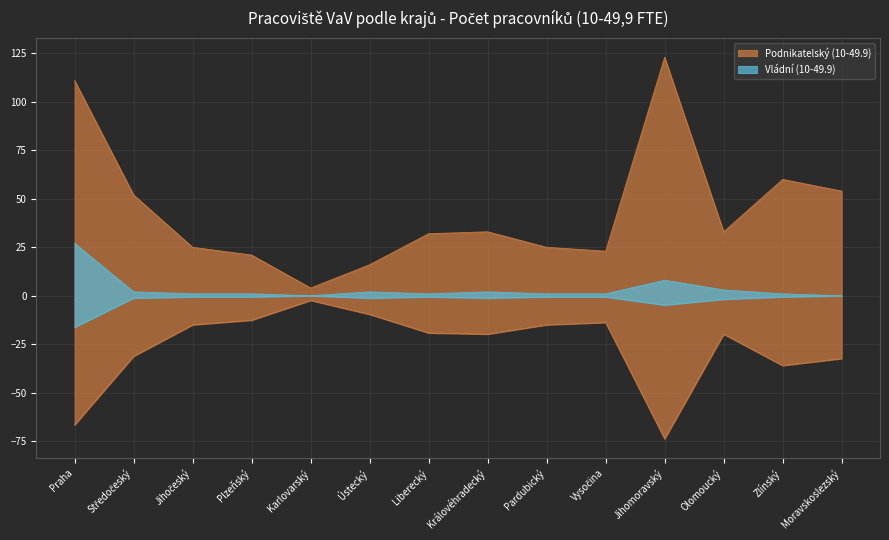

Is the value of Vládní (10-49.9) at Pardubický greater than the value of Podnikatelský (10-49.9) at Královéhradecký?

No